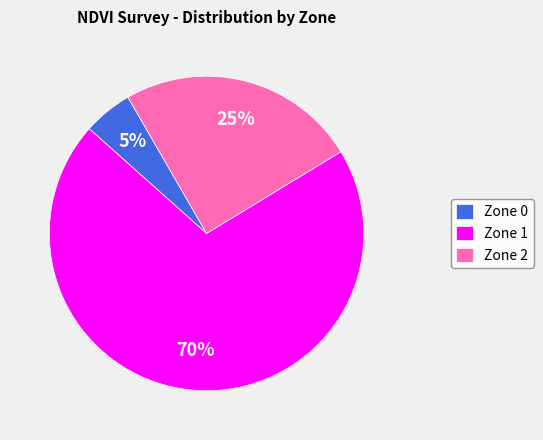

Combined, do Zone 0 and Zone 1 account for over 50%?

Yes